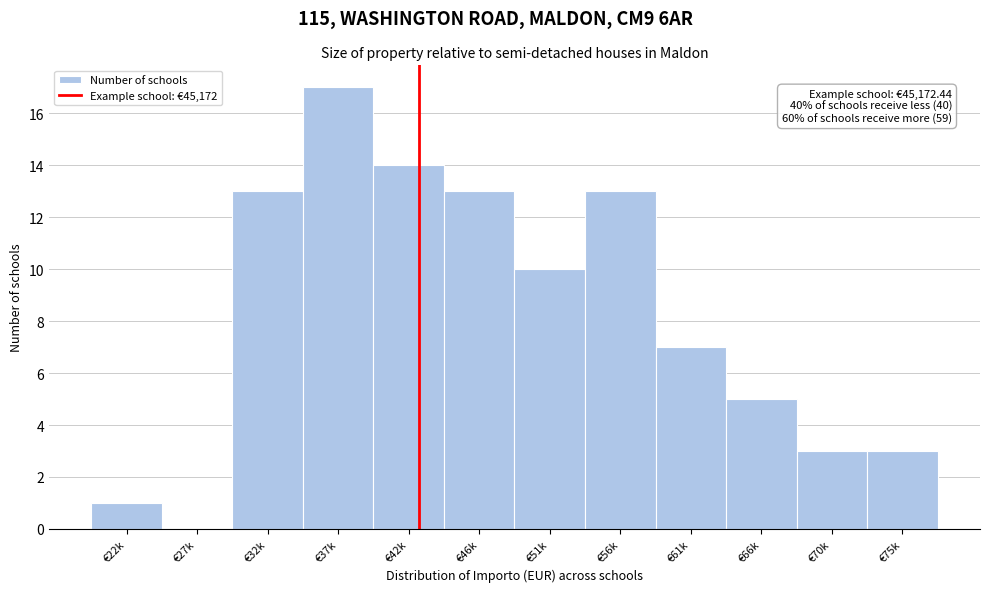

Reading left to right, what are all the values shown in this chart?

€22k=1	€27k=0	€32k=13	€37k=17	€42k=14	€46k=13	€51k=10	€56k=13	€61k=7	€66k=5	€70k=3	€75k=3